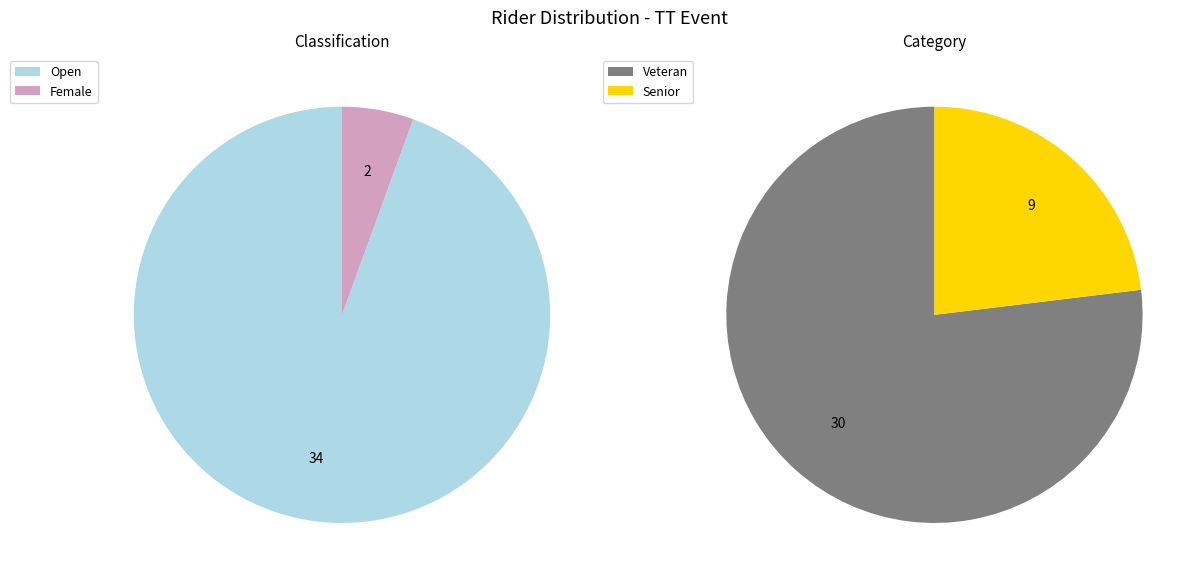

Which category has the biggest portion of the pie?

Open